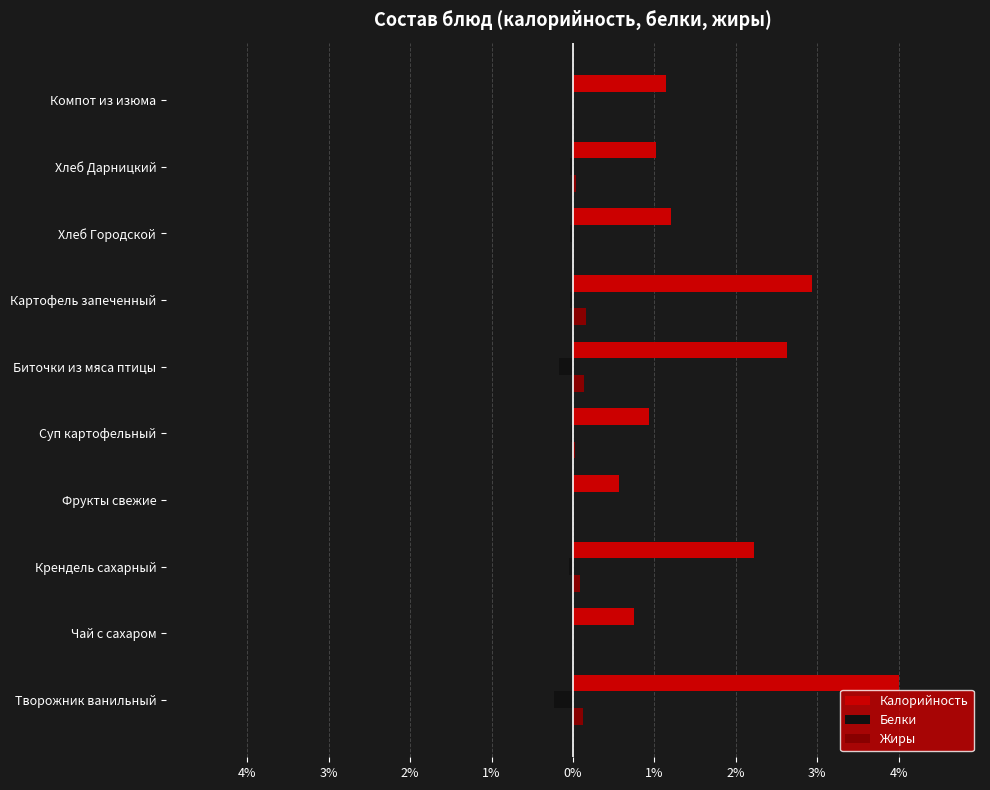

What are all the series names shown in the legend?

Калорийность, Белки, Жиры